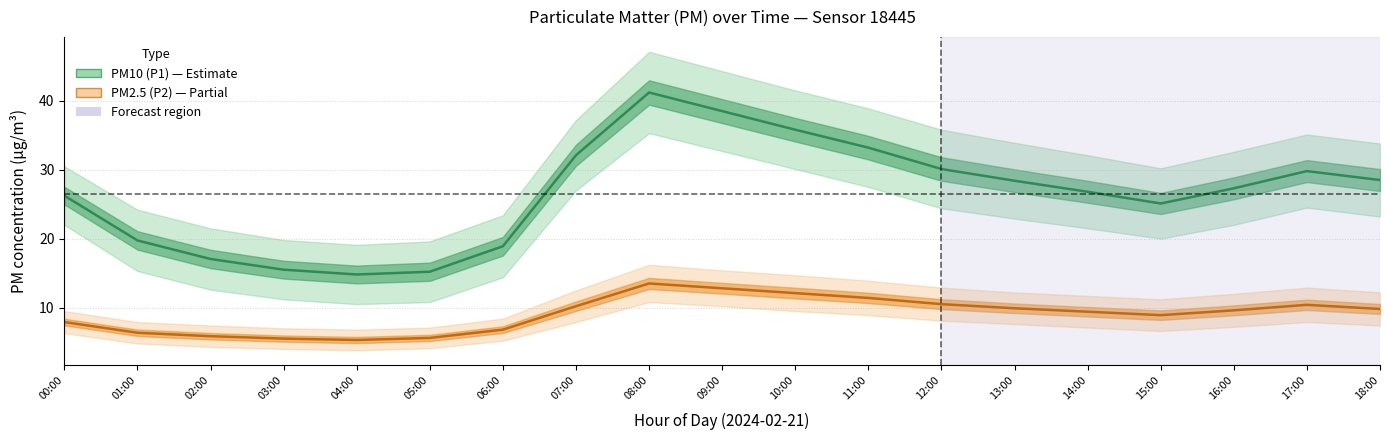

Reading left to right, extract all data points from this chart.

PM10 (P1): 00:00=26.2	01:00=19.7	02:00=17.1	03:00=15.5	04:00=14.8	05:00=15.2	06:00=18.9	07:00=32.1	08:00=41.2	09:00=38.5	10:00=35.8	11:00=33.2	12:00=30.1	13:00=28.4	14:00=26.8	15:00=25.1	16:00=27.3	17:00=29.8	18:00=28.5
PM2.5 (P2): 00:00=7.9	01:00=6.3	02:00=5.8	03:00=5.5	04:00=5.3	05:00=5.6	06:00=6.8	07:00=10.2	08:00=13.5	09:00=12.8	10:00=12.1	11:00=11.4	12:00=10.5	13:00=9.9	14:00=9.4	15:00=8.9	16:00=9.6	17:00=10.4	18:00=9.8